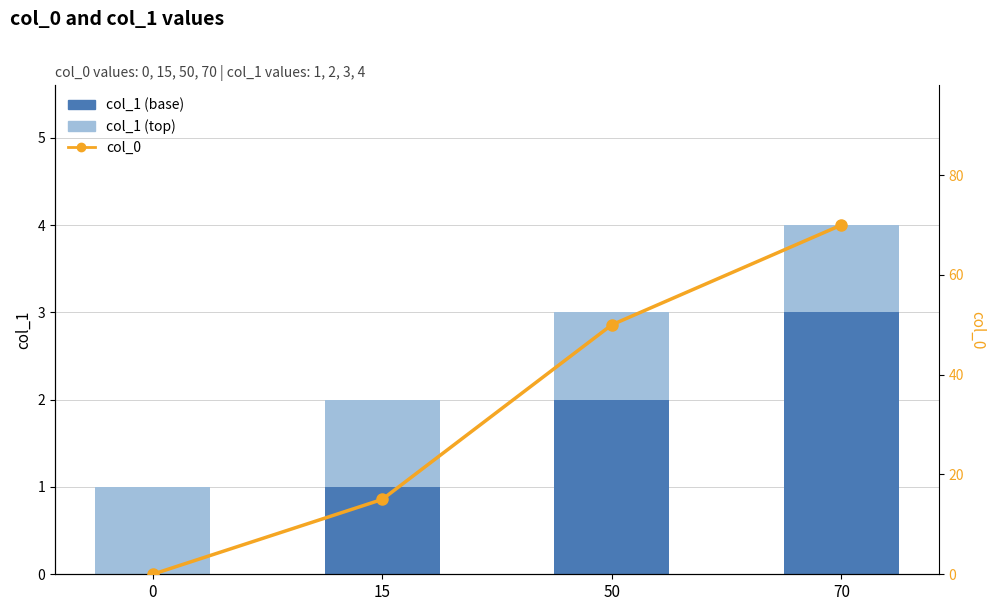

List the labels in order of col_1 (top) value, largest first.

0, 15, 50, 70